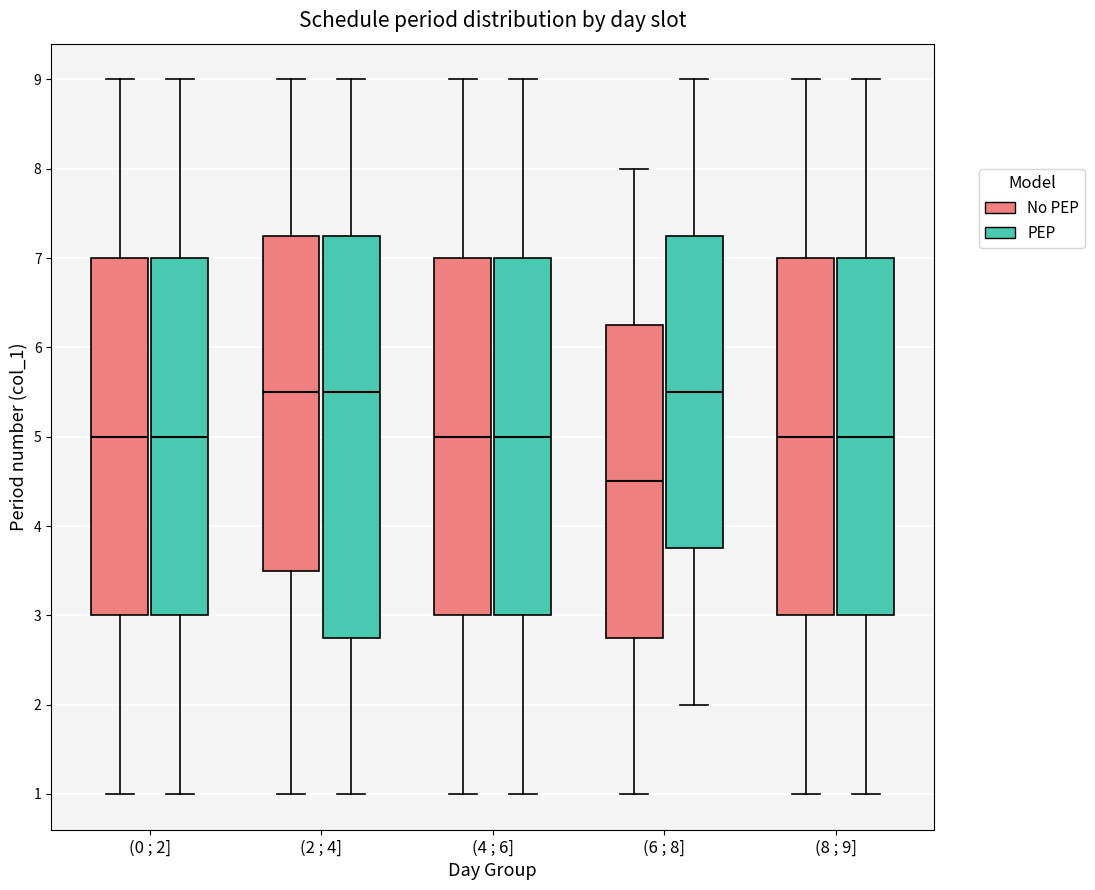

Reading left to right, read every box against the y-axis: the position of its median line, the range the box covers, and the ends of its whiskers. The values are not printed on the chart, so give them approximately, as read against the axis.

(0 ; 2] (No PEP): median 5.0, box 3.0 to 7.0, whiskers 1.0 to 9.0
(0 ; 2] (PEP): median 5.0, box 3.0 to 7.0, whiskers 1.0 to 9.0
(2 ; 4] (No PEP): median 5.5, box 3.5 to 7.3, whiskers 1.0 to 9.0
(2 ; 4] (PEP): median 5.5, box 2.8 to 7.3, whiskers 1.0 to 9.0
(4 ; 6] (No PEP): median 5.0, box 3.0 to 7.0, whiskers 1.0 to 9.0
(4 ; 6] (PEP): median 5.0, box 3.0 to 7.0, whiskers 1.0 to 9.0
(6 ; 8] (No PEP): median 4.5, box 2.8 to 6.3, whiskers 1.0 to 8.0
(6 ; 8] (PEP): median 5.5, box 3.8 to 7.3, whiskers 2.0 to 9.0
(8 ; 9] (No PEP): median 5.0, box 3.0 to 7.0, whiskers 1.0 to 9.0
(8 ; 9] (PEP): median 5.0, box 3.0 to 7.0, whiskers 1.0 to 9.0